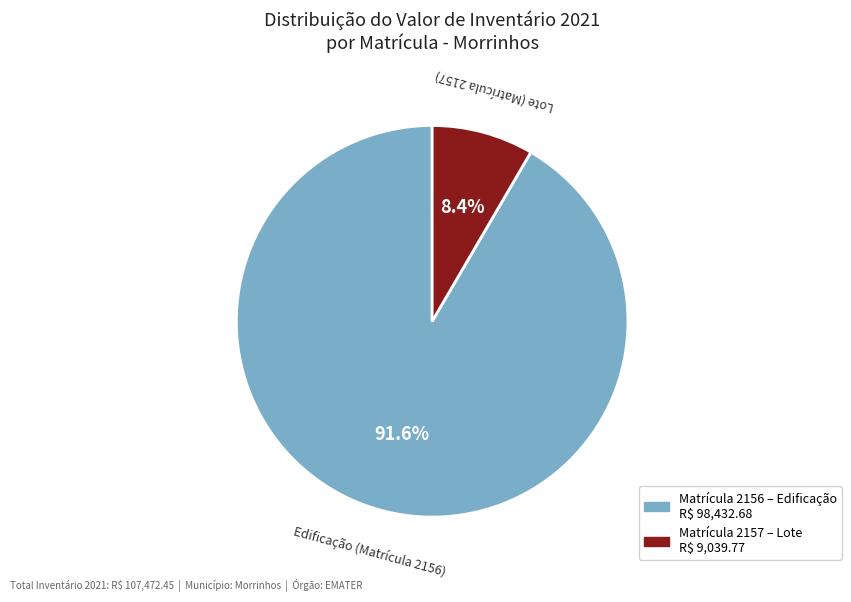

Is there a majority slice in this chart?

Yes